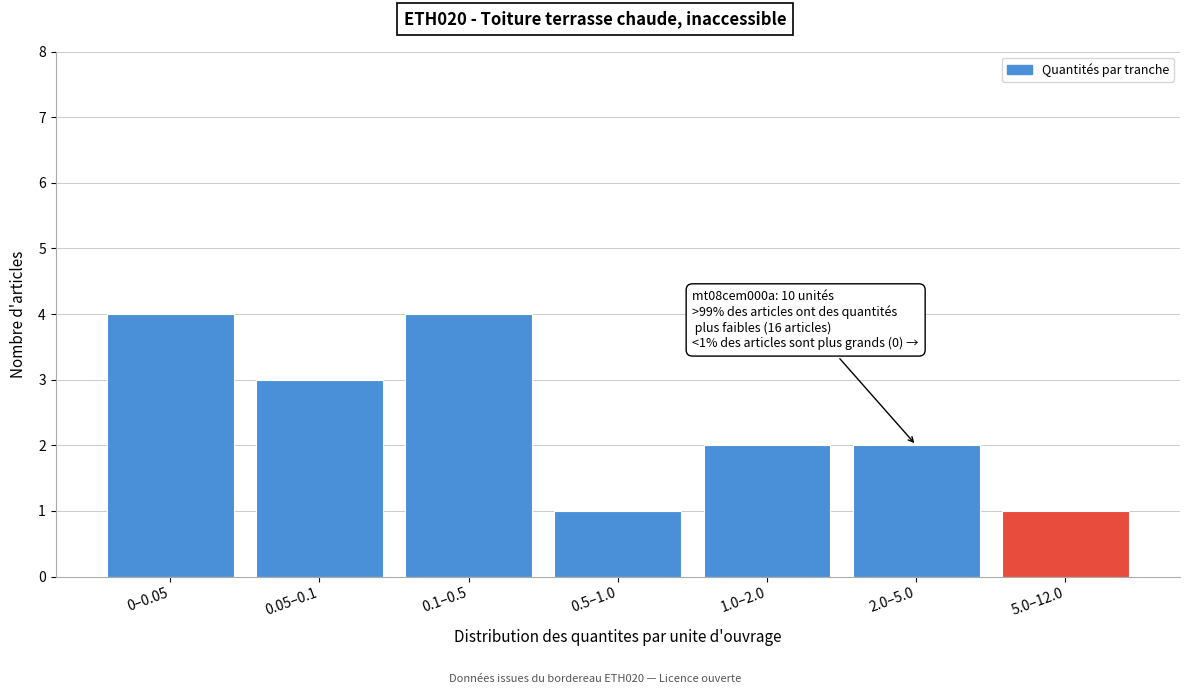

Reading right to left, transcribe all the data shown in this chart.

1	2	2	1	4	3	4